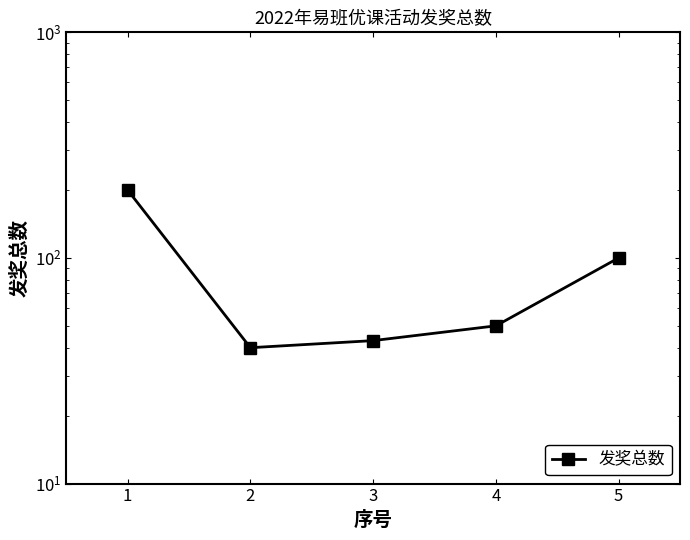

List the labels in order of value, largest first.

1, 5, 4, 3, 2